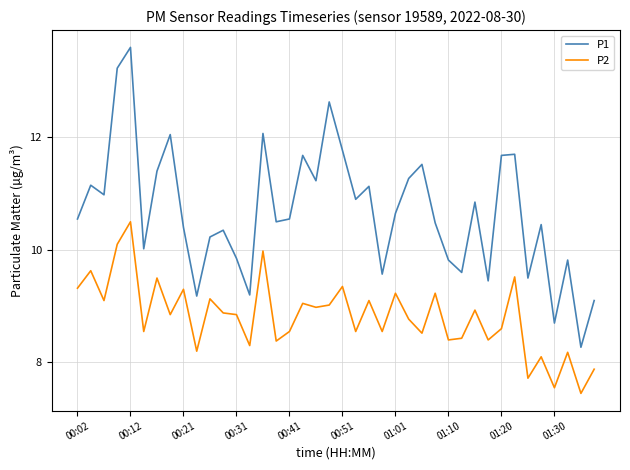

What is the smallest value displayed?

7.5